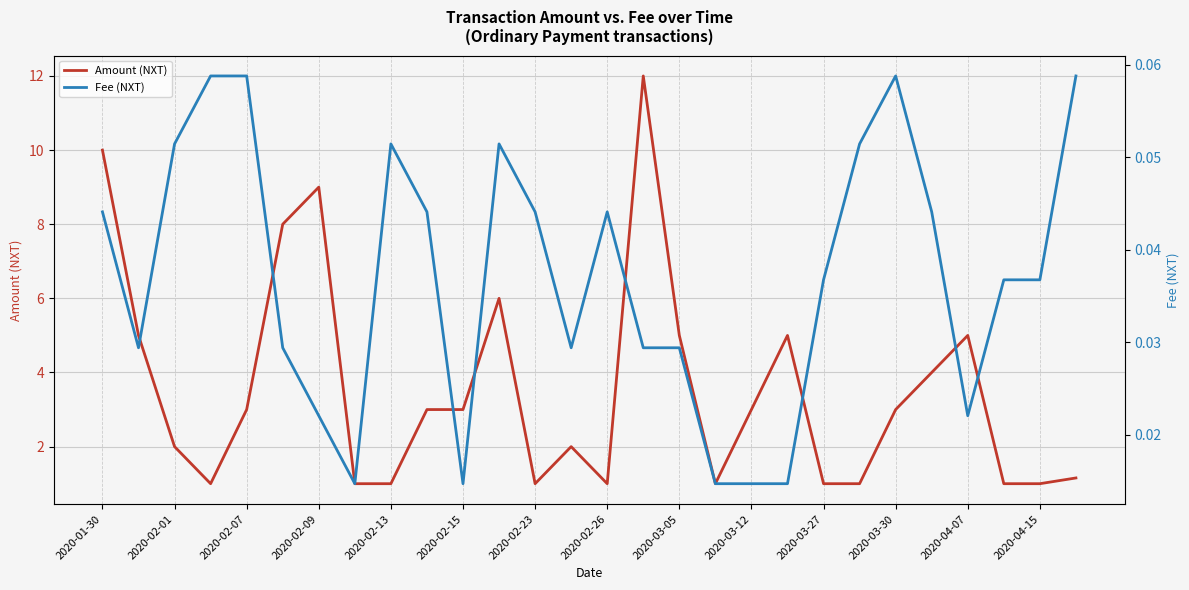

What is the difference between the Amount (NXT) values at 2020-02-13 and 2020-04-15?

0.0